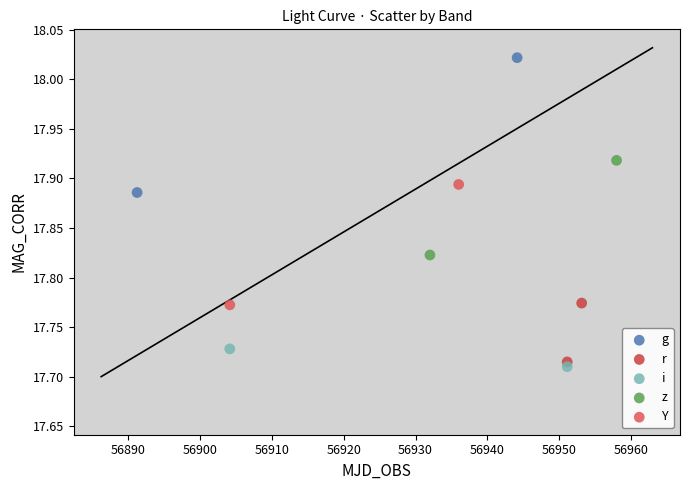

What are all the series names shown in the legend?

g, r, i, z, Y